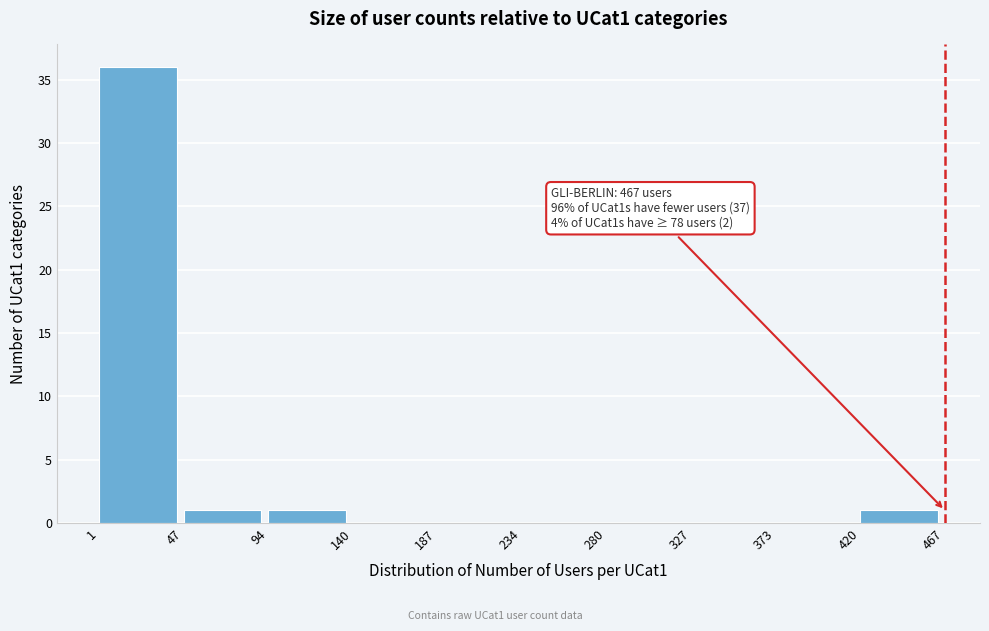

Over which range of the x-axis is the bar tallest?

1 to 47